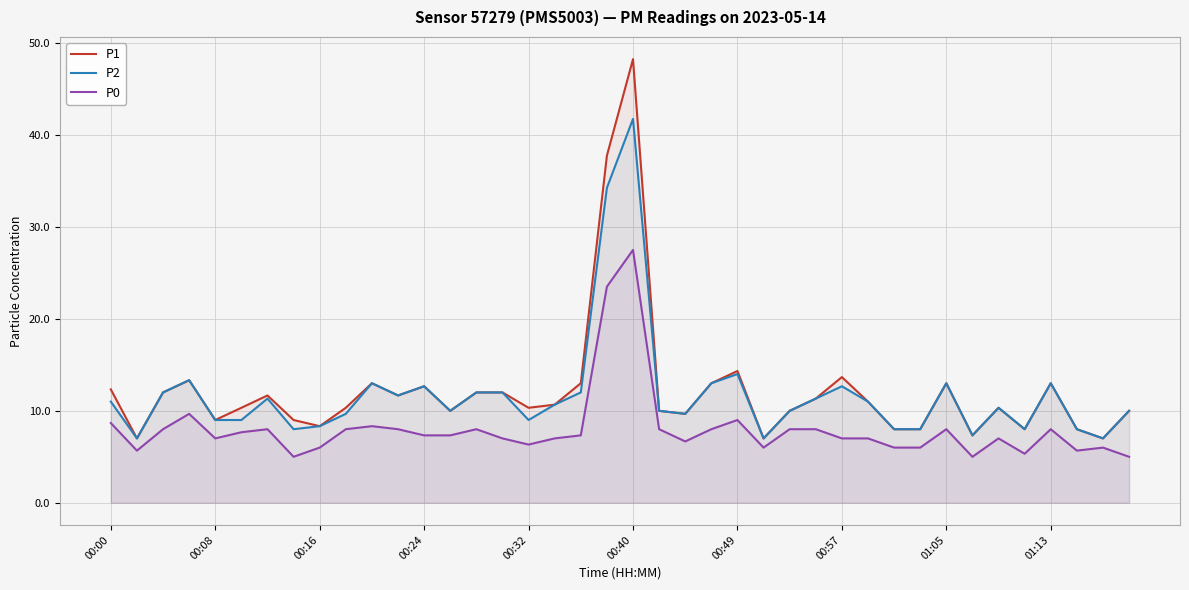

Which series has the widest spread of values?

P1